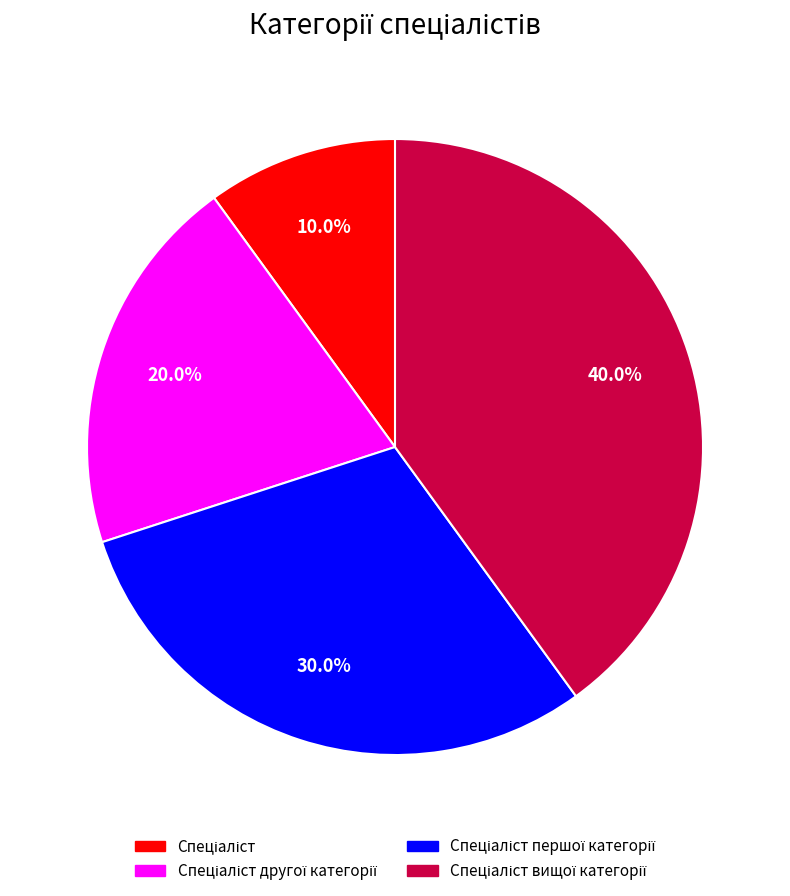

Does any single category account for the majority?

No